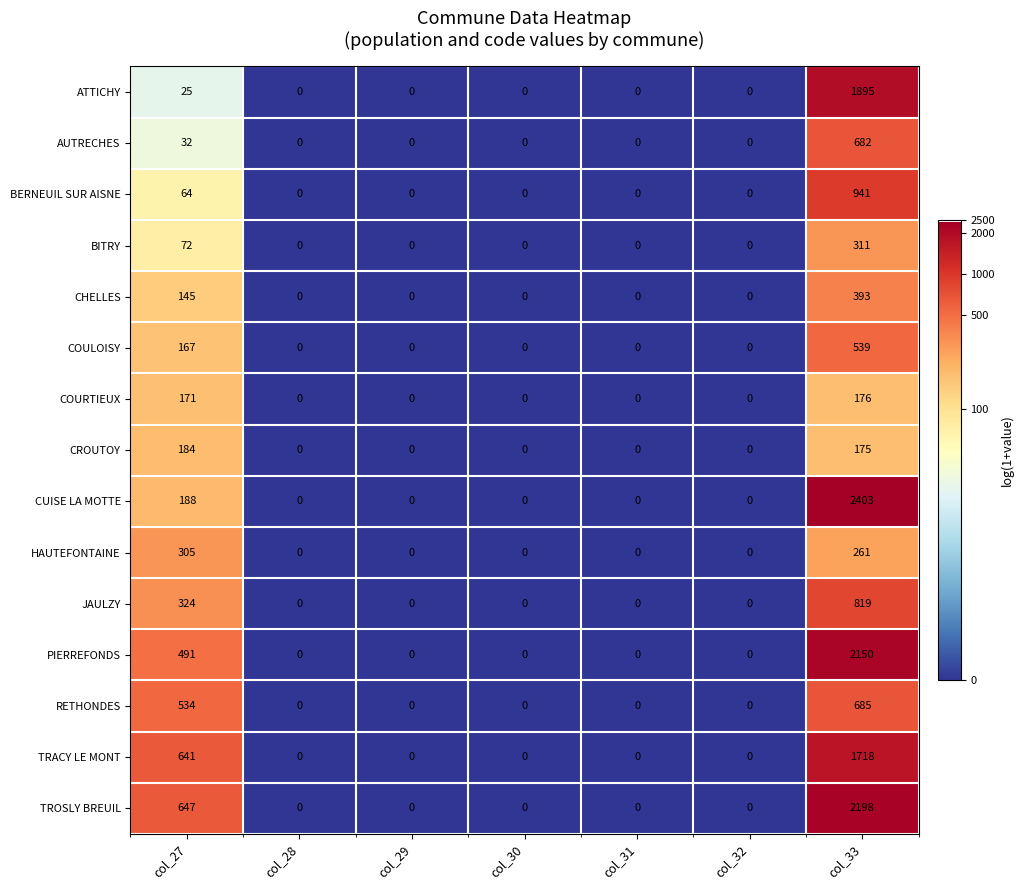

Between col_27 and col_31, which series saw the biggest shift?

TROSLY BREUIL